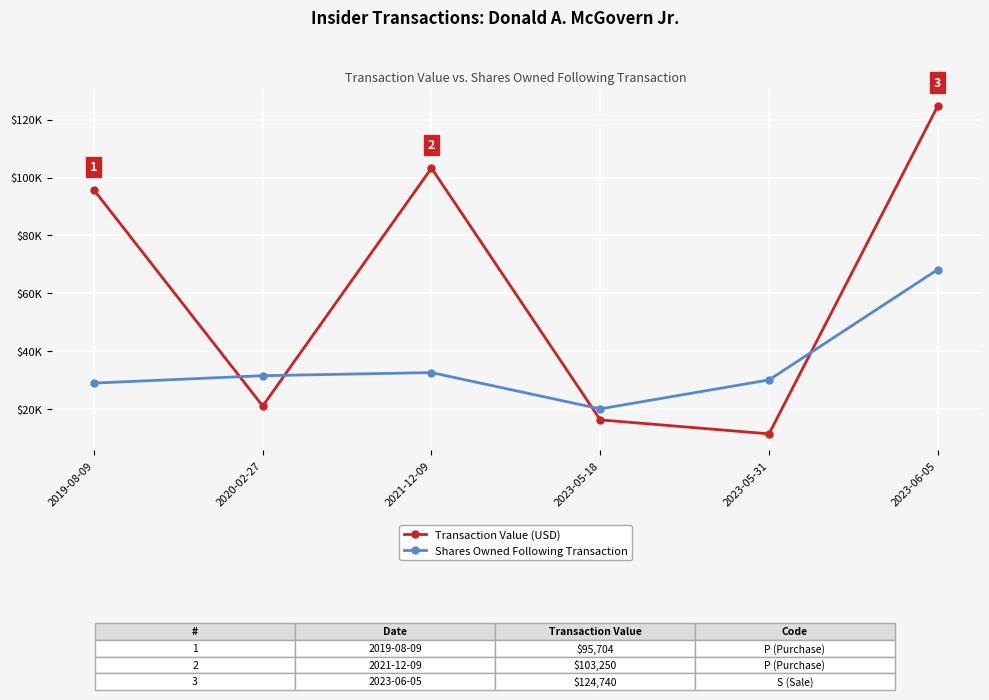

How many times do Shares Owned Following Transaction and Transaction Value (USD) cross each other?

4